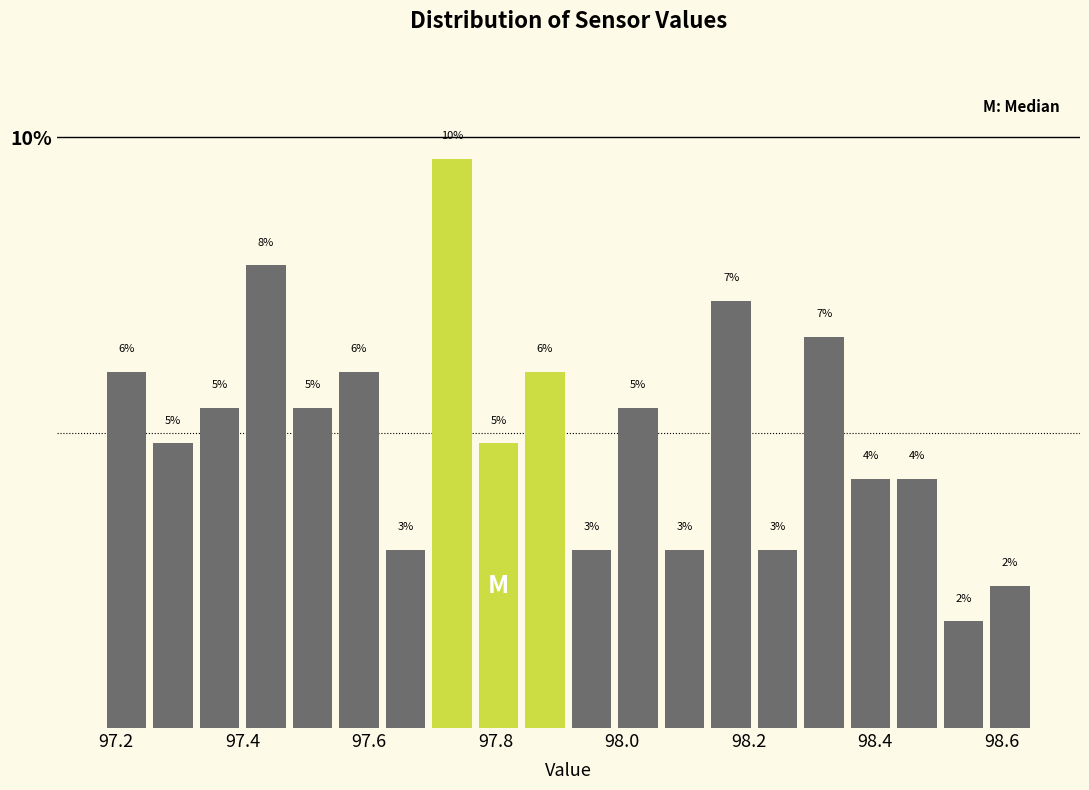

Read against the x-axis, roughly where is the centre of the tallest bar?

97.74